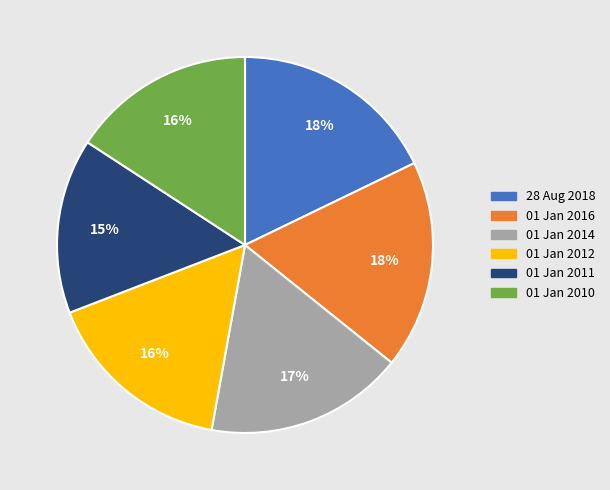

Which slice is the smallest?

01 Jan 2011